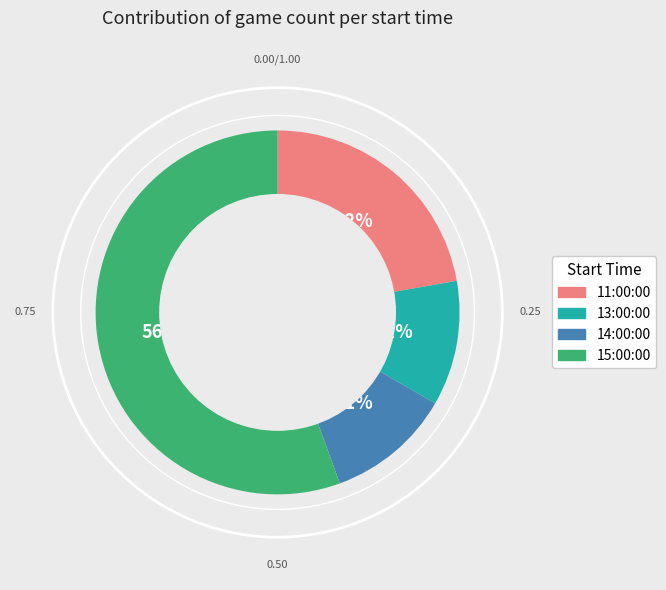

Approximately how many times larger is the value at 15:00:00 compared to 11:00:00?

2.5